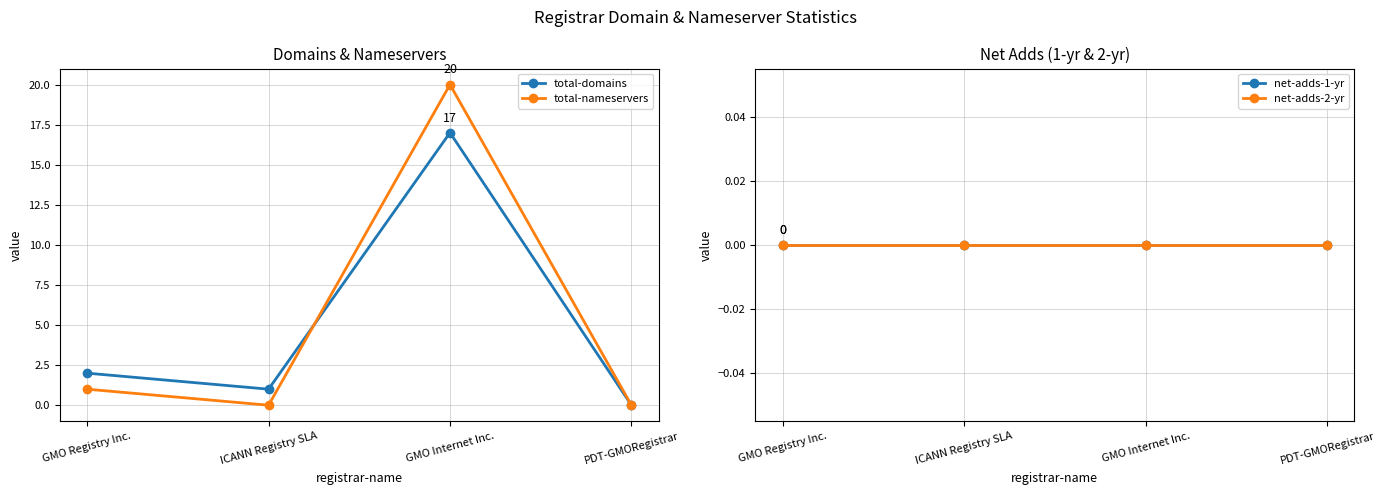

What is the label of the 2nd point from the left?

ICANN Registry SLA